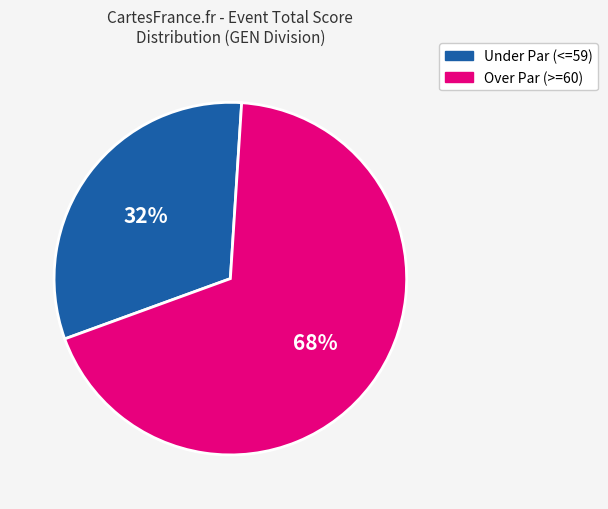

How many slices are in this pie chart?

2